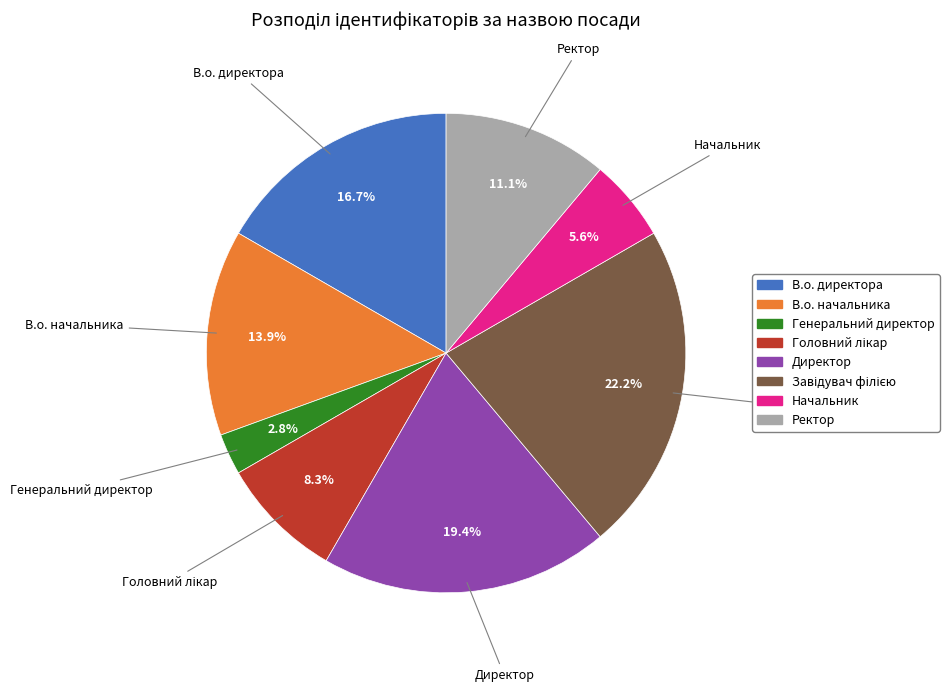

Between Начальник and Генеральний директор, which is larger?

Начальник